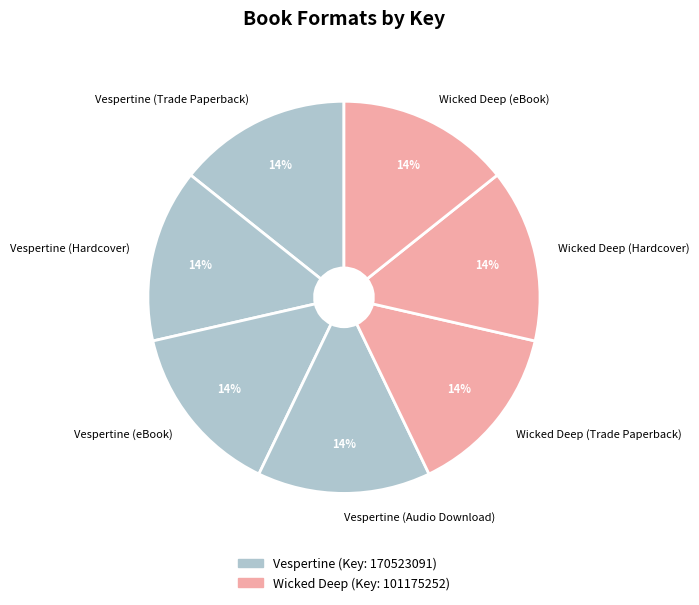

How many slices are in this pie chart?

7